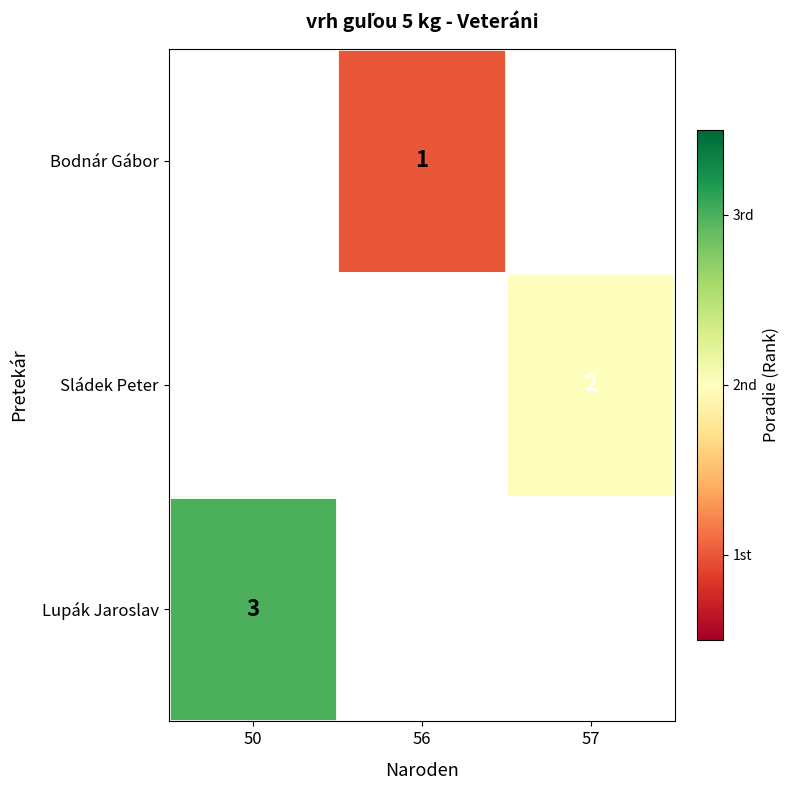

List the labels in order of Sládek Peter value, largest first.

50, 56, 57